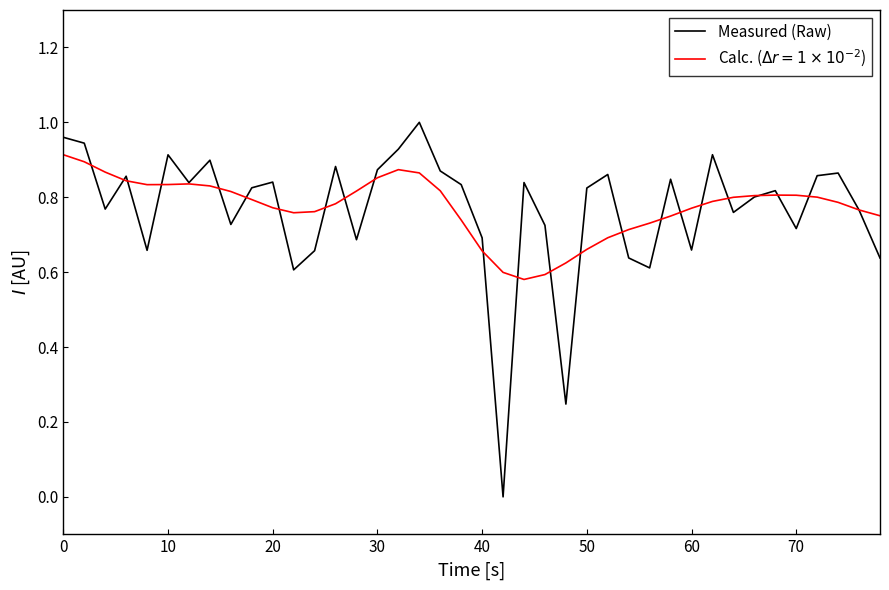

Which series has the widest spread of values?

Measured (Raw)